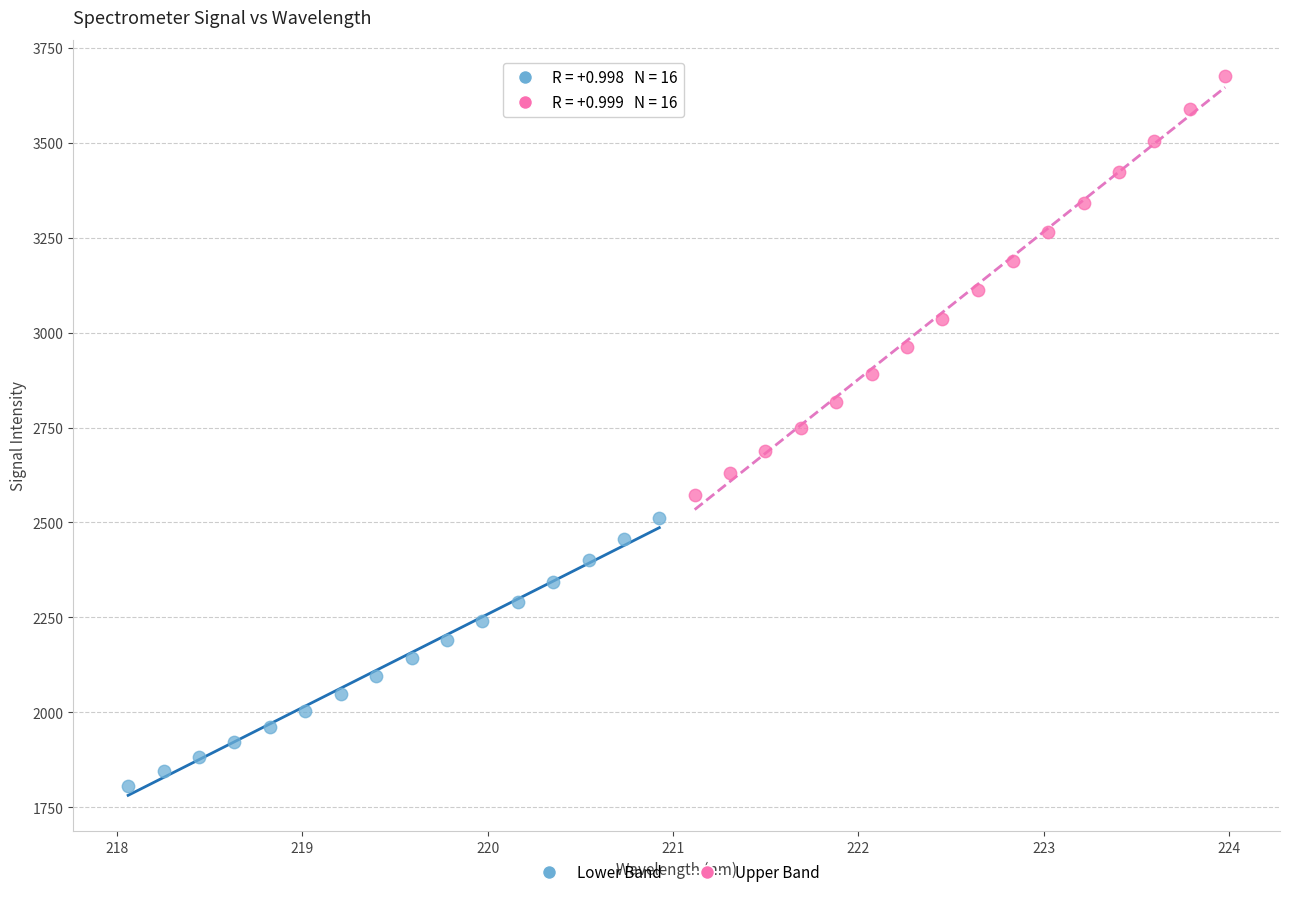

Which series reaches the minimum Y coordinate?

Lower Band